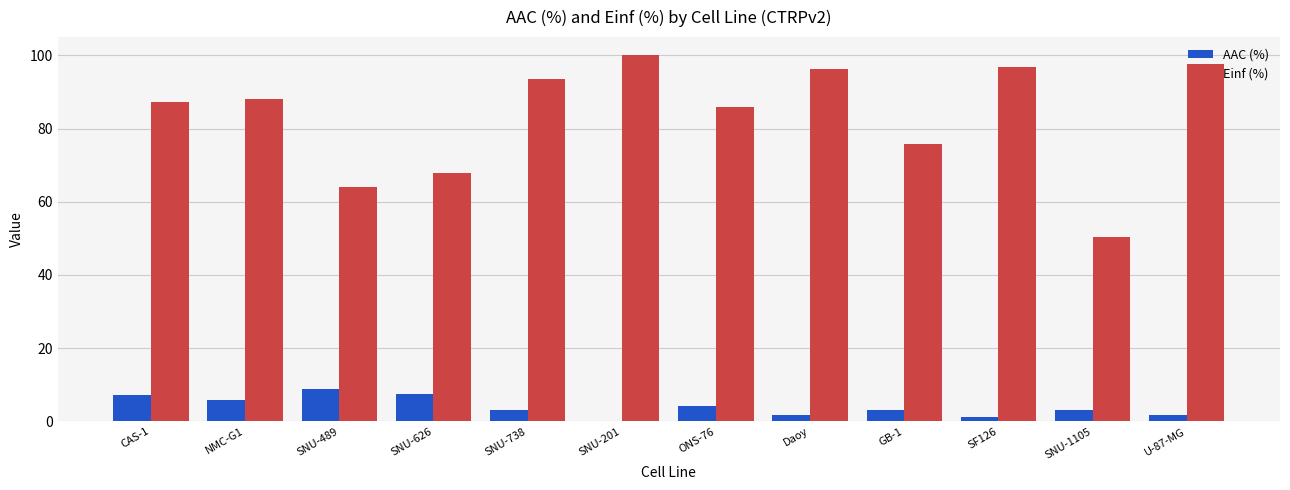

What are all the series names shown in the legend?

AAC (%), Einf (%)